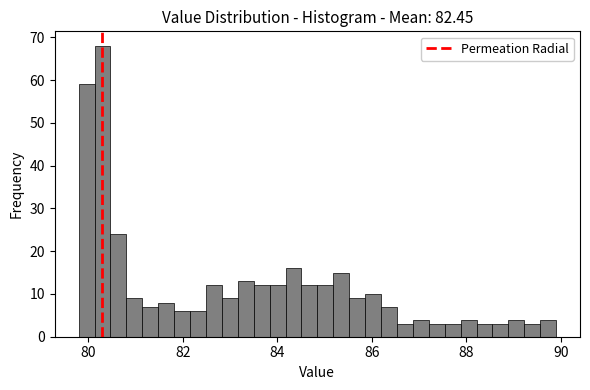

Read against the x-axis, roughly where is the centre of the tallest bar?

80.4